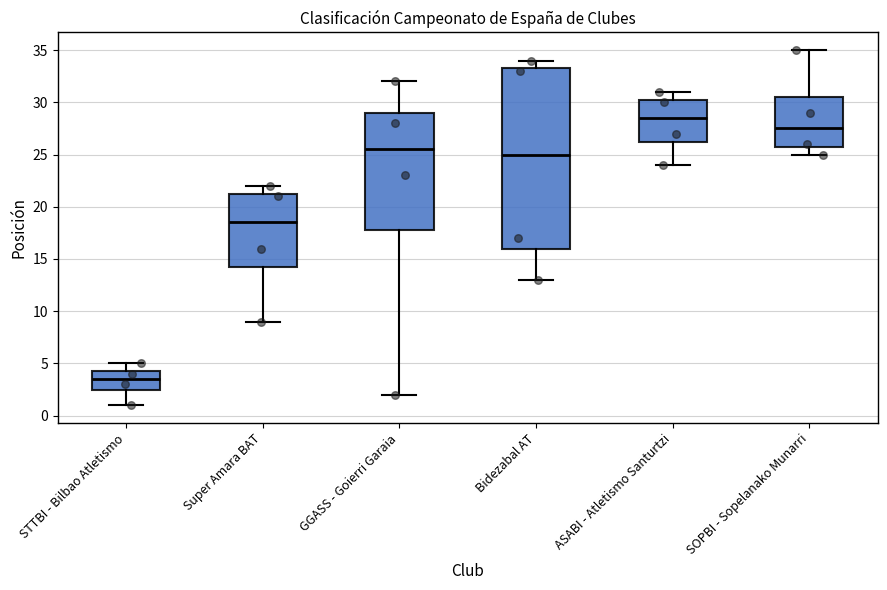

Which box is the tallest, from its lower edge to its upper edge?

Bidezabal AT